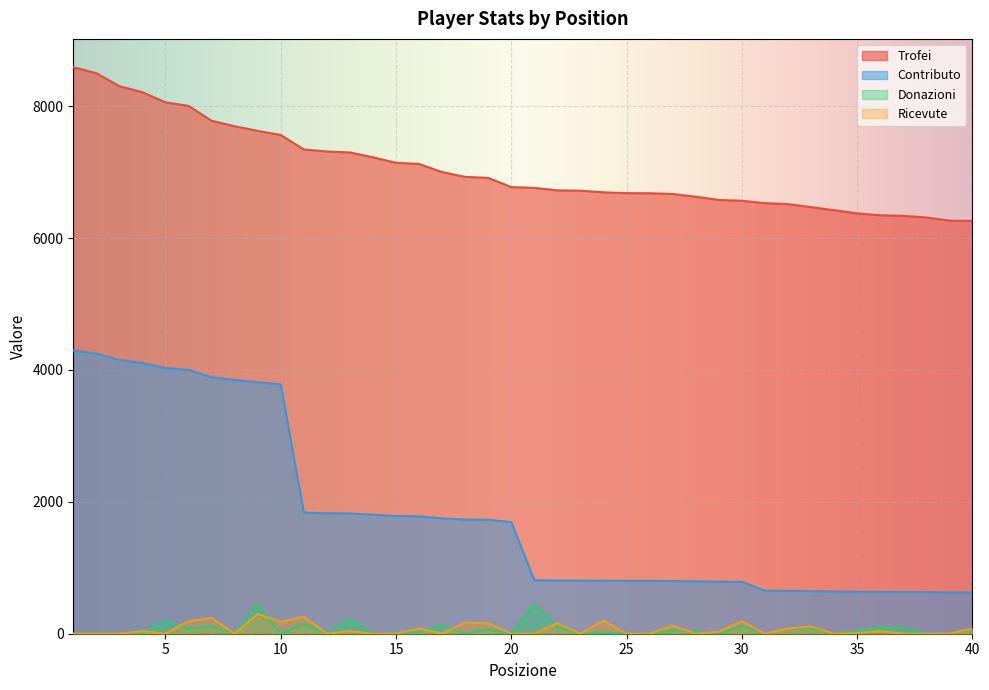

True or false: Trofei has more than 1 interior local peaks.

False